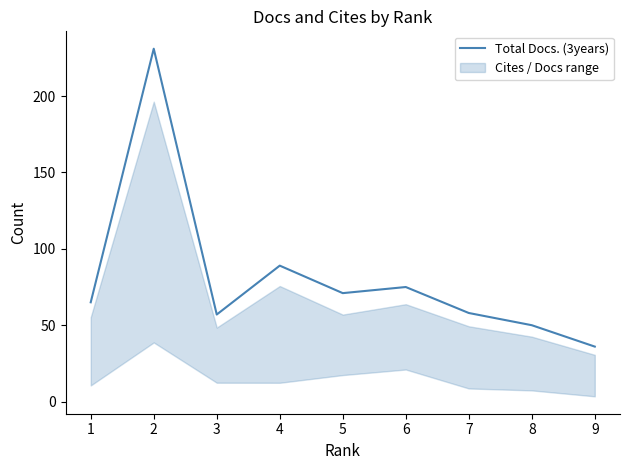

Is it true that Total Docs. (3years) equals 63 at 9?

False